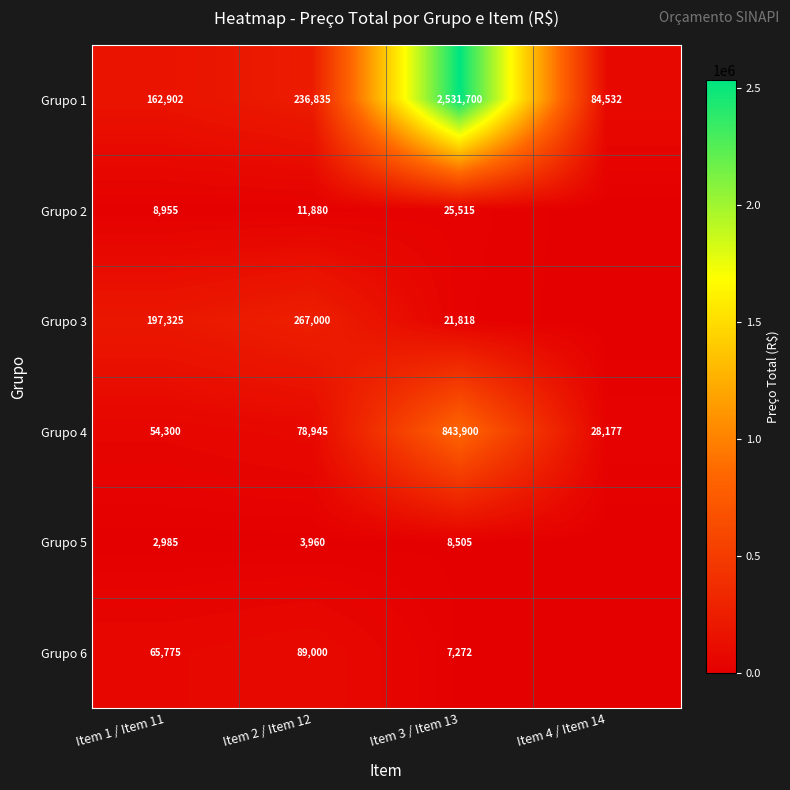

What is the difference between the highest and lowest values at Item 1 / Item 11?

194340